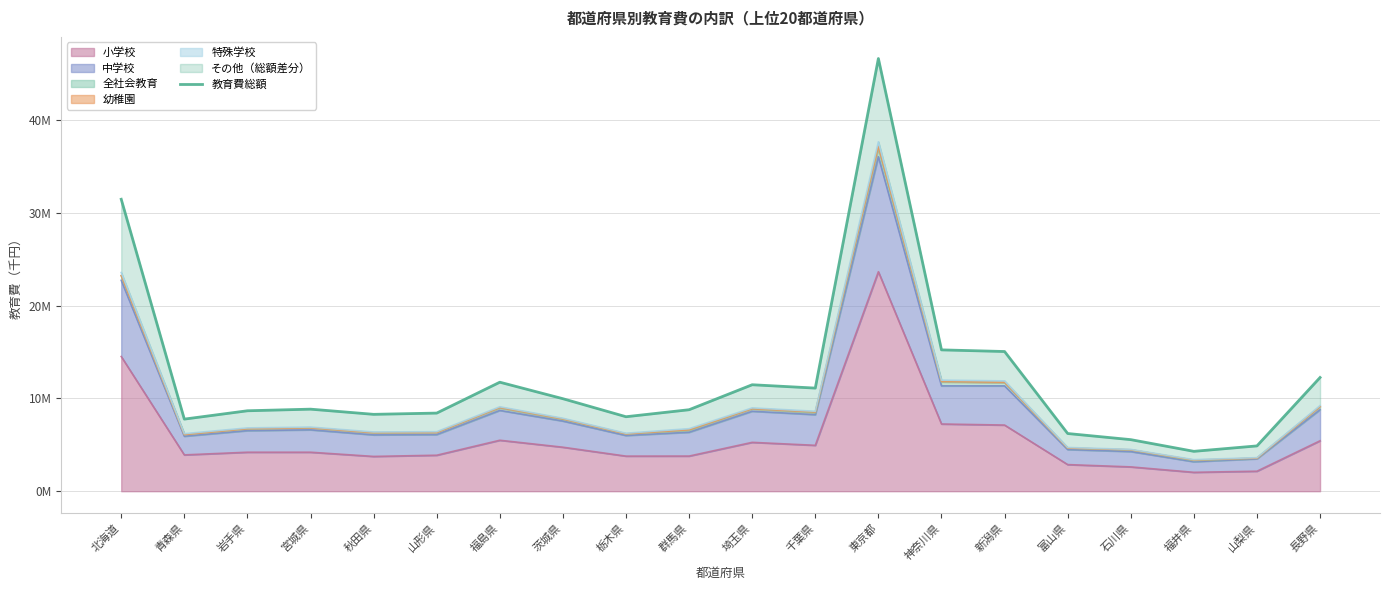

Read the value at 青森県.

7769471